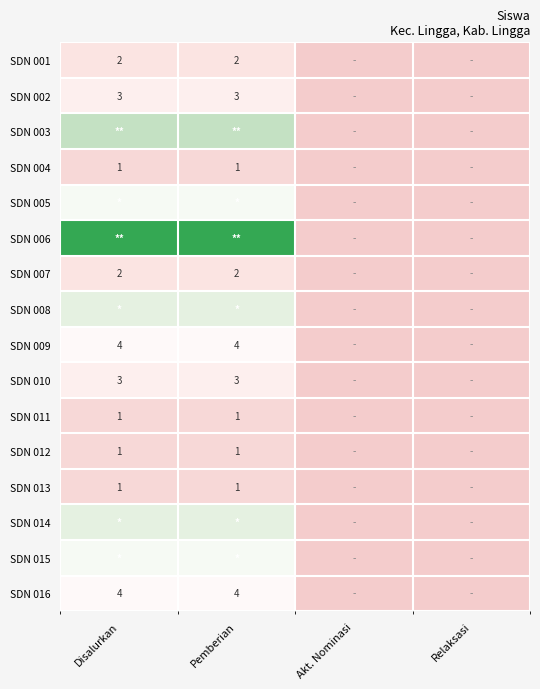

Is it true that SDN 010 equals 5 at Pemberian?

False